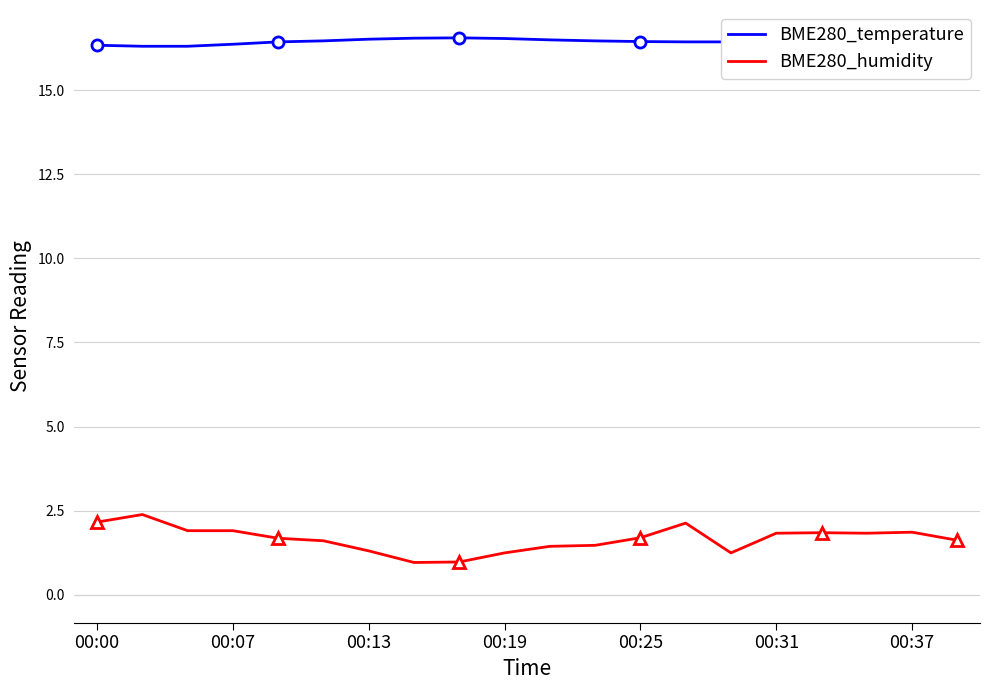

Between 8 and 14, which series saw the biggest shift?

BME280_humidity